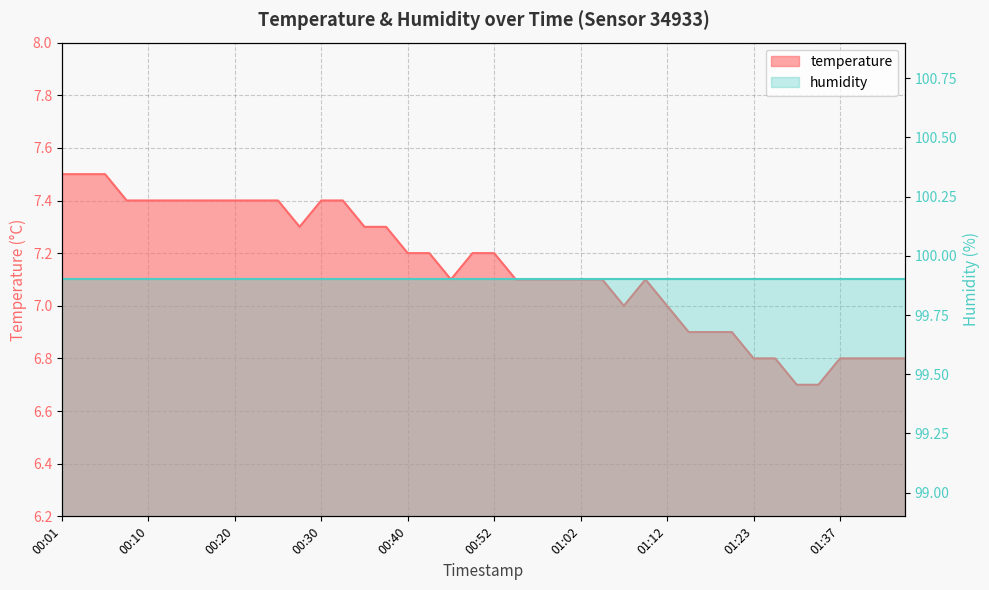

The chart shows a value of 10.7 at 00:37. True or false?

False